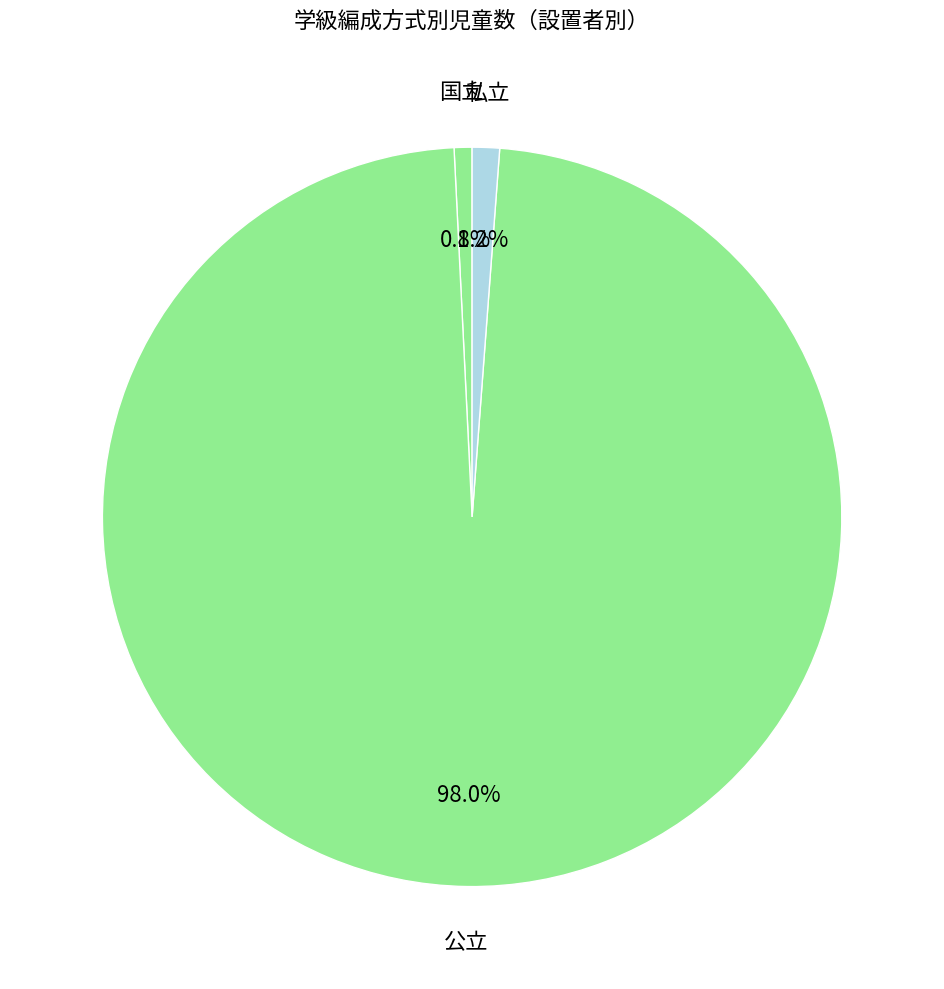

Which slice is the largest?

公立